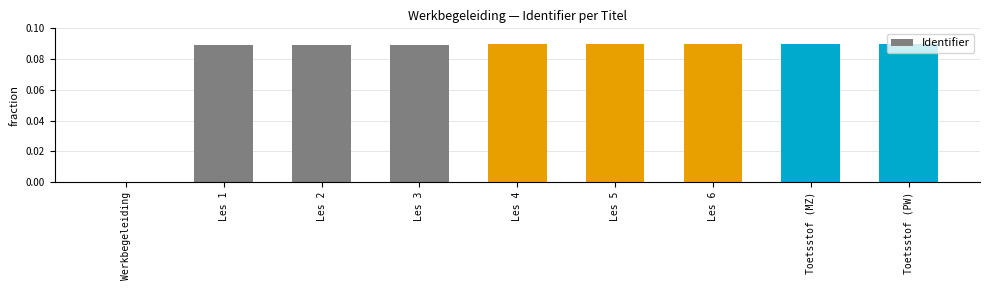

What is the sum of all values?

0.7